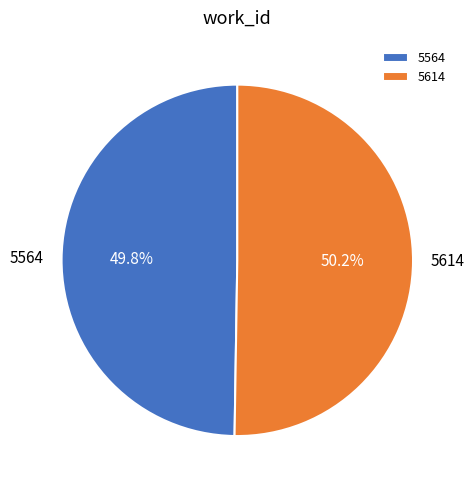

Does any single category account for the majority?

Yes